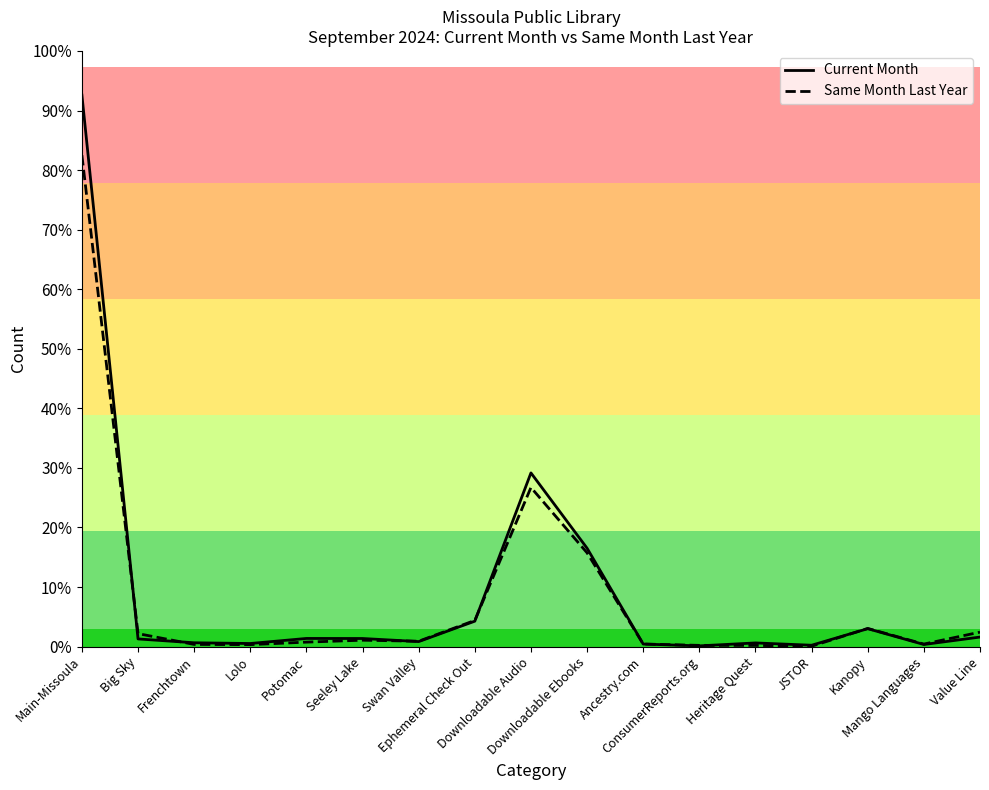

What are all the series names shown in the legend?

Current Month, Same Month Last Year